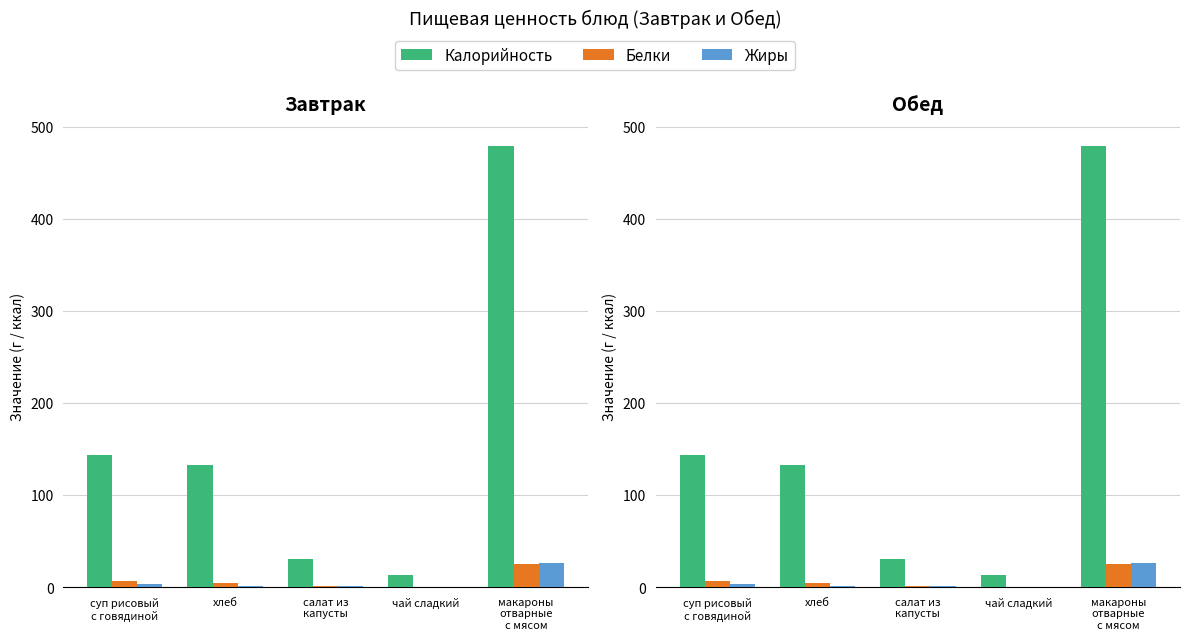

At which label is Калорийность closest to 245?

суп рисовый
с говядиной